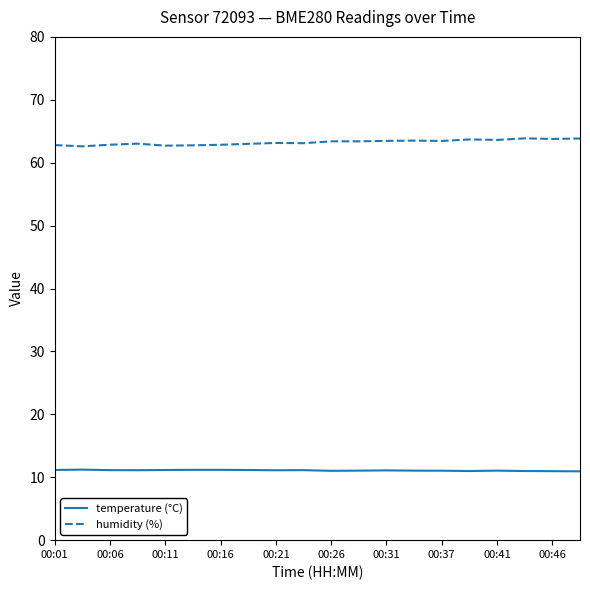

True or false: humidity (%) and temperature (°C) intersect in this chart.

False